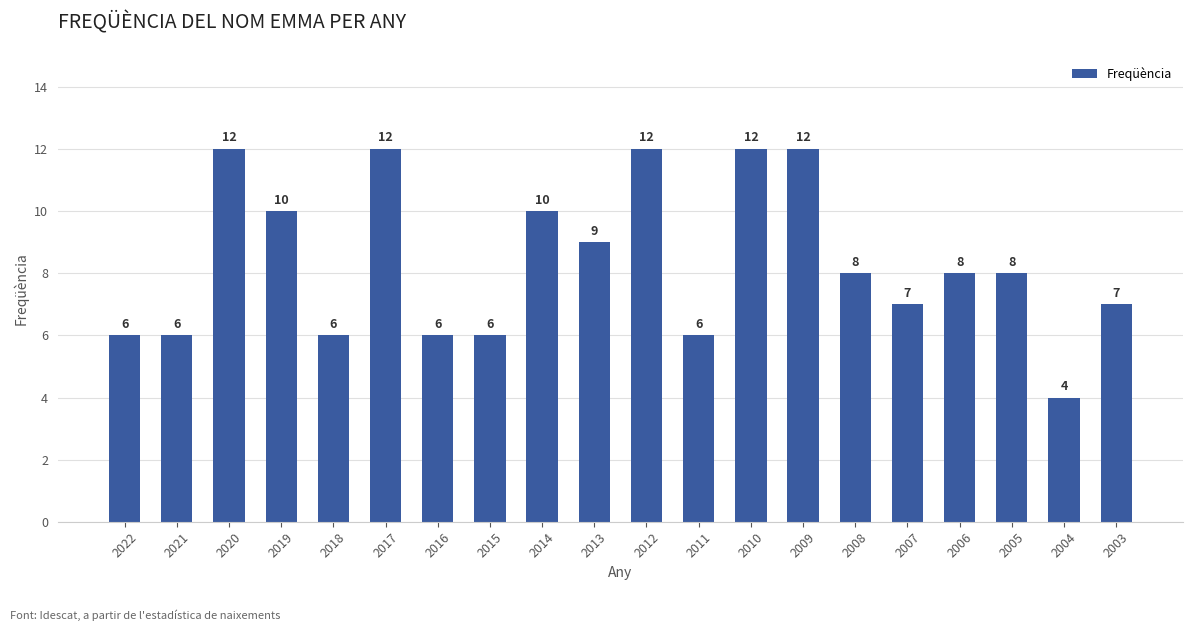

What is the difference between the maximum and minimum values?

8